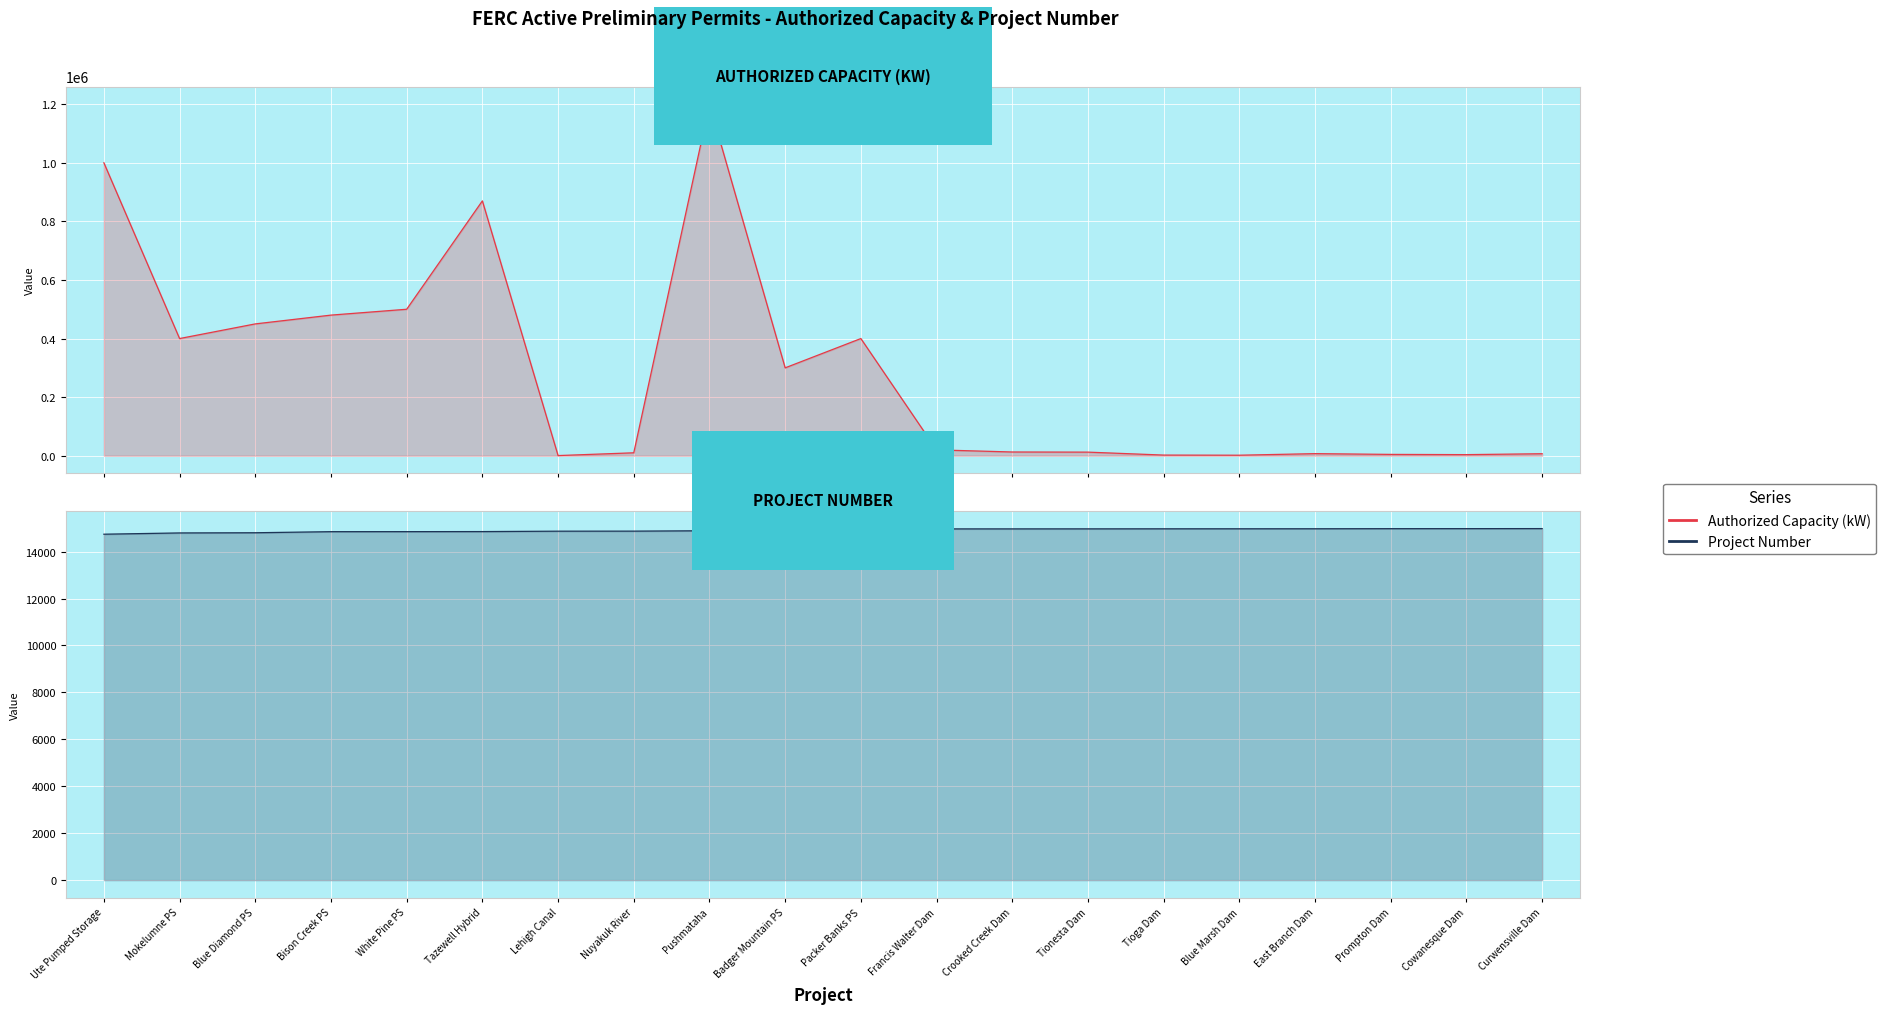

What is the maximum value for Authorized Capacity (kW)?

1200000